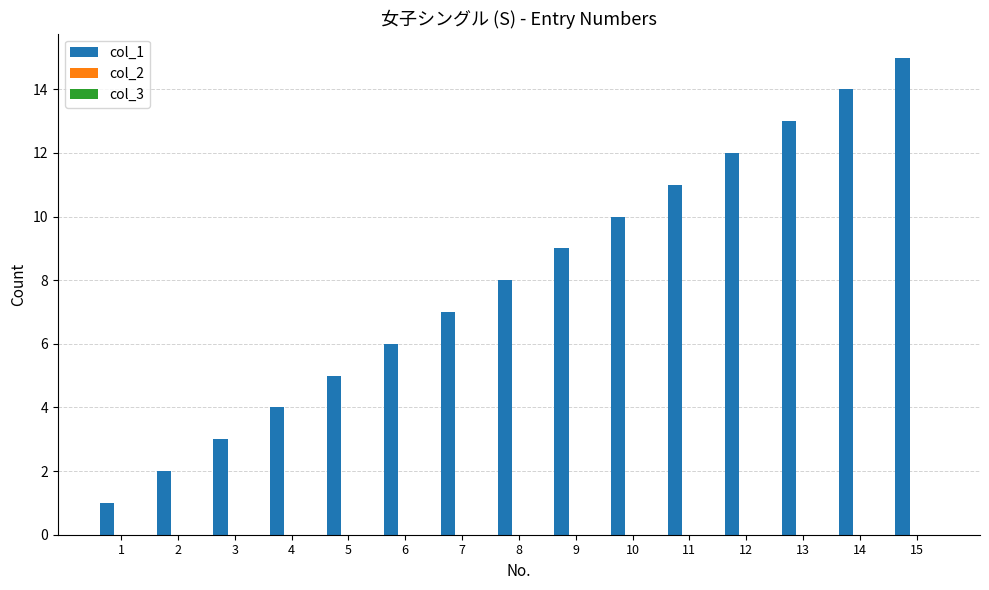

True or false: the data shows 4 at 4.

True